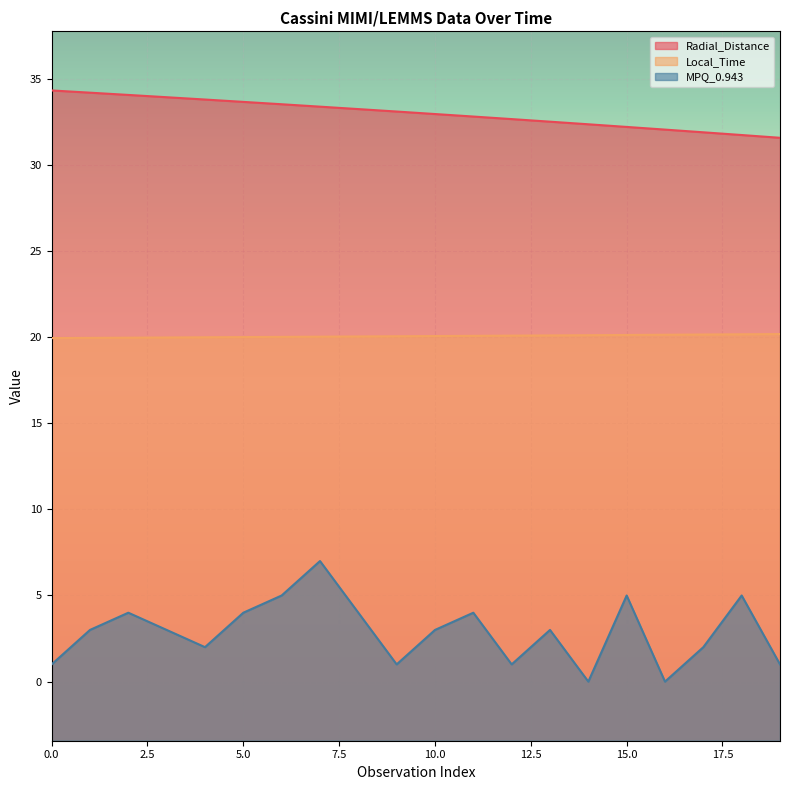

Reading left to right, extract all data points from this chart.

Radial_Distance: 34.3	34.2	34.1	33.9	33.8	33.7	33.5	33.4	33.2	33.1	33.0	32.8	32.7	32.5	32.4	32.2	32.0	31.9	31.7	31.6
Local_Time: 19.9	20.0	20.0	20.0	20.0	20.0	20.0	20.0	20.0	20.1	20.1	20.1	20.1	20.1	20.1	20.1	20.1	20.2	20.2	20.2
MPQ_0.943: 1.0	3.0	4.0	3.0	2.0	4.0	5.0	7.0	4.0	1.0	3.0	4.0	1.0	3.0	0.0	5.0	0.0	2.0	5.0	1.0